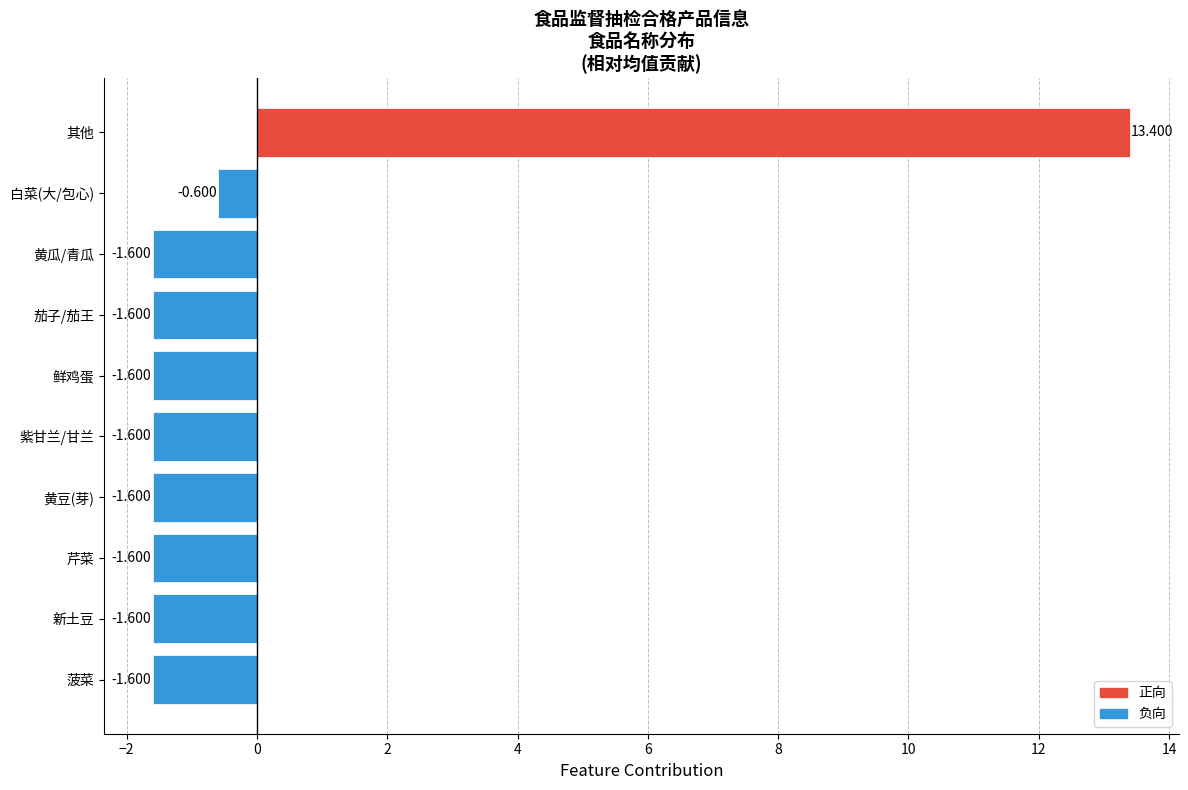

Which label corresponds to the largest value in the chart?

其他